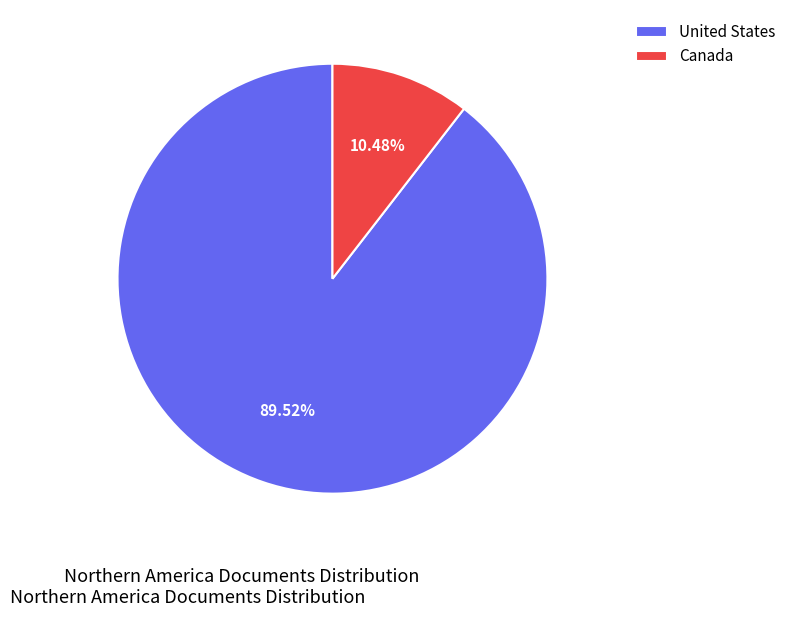

Do Canada and United States together represent more than half of the pie?

Yes